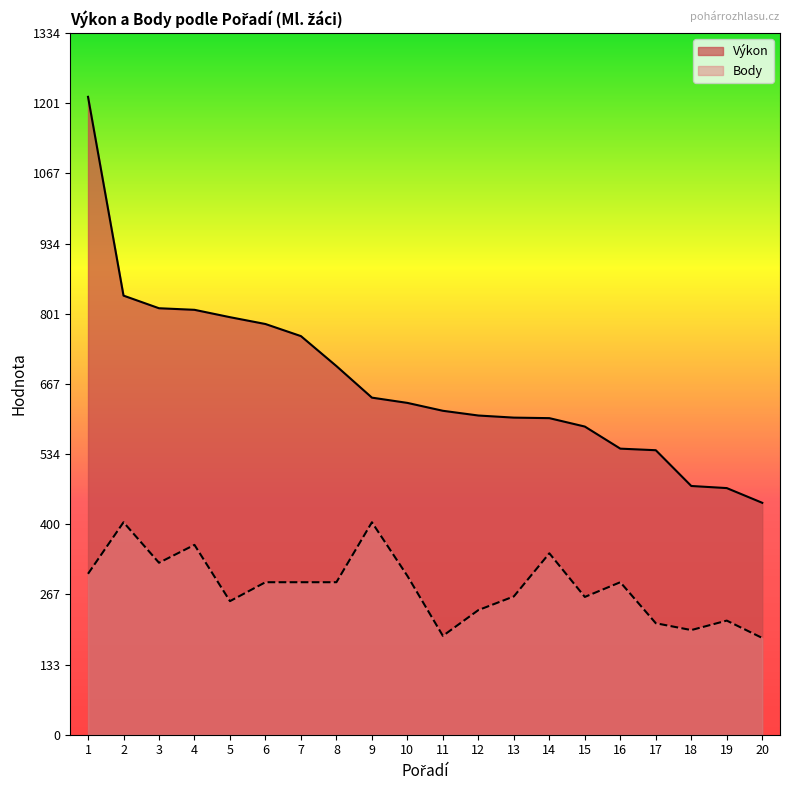

What is the average value of the Výkon series?

673